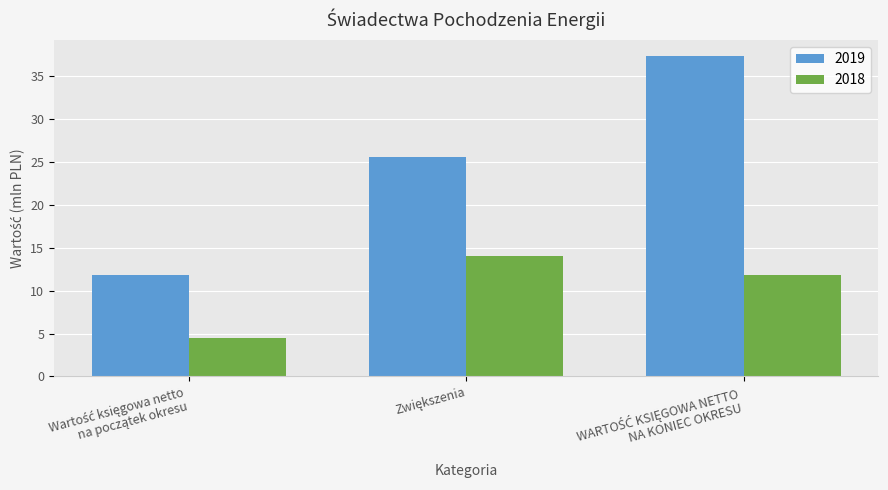

Rank the series by their maximum value, from lowest to highest.

2018, 2019